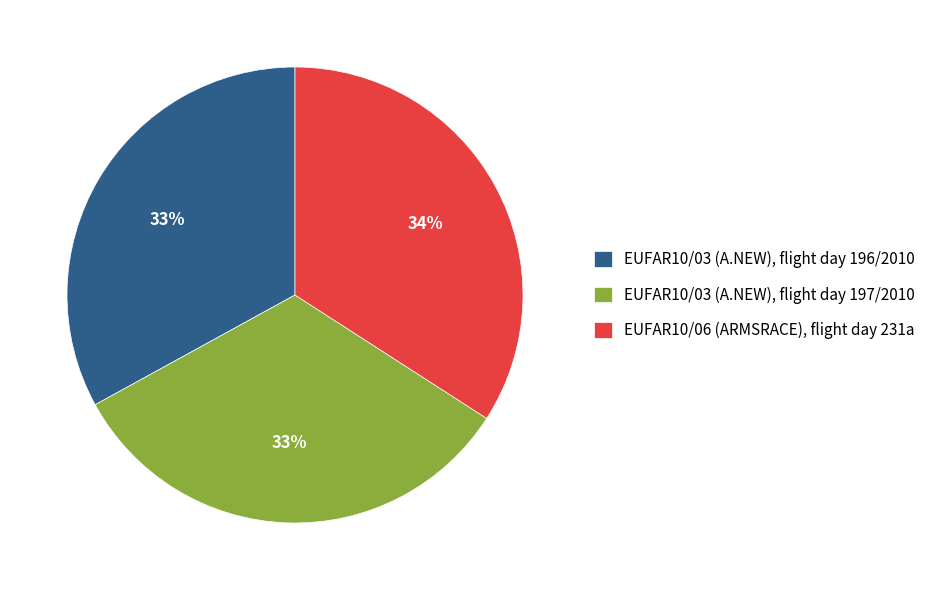

Is there any slice that represents more than half of the pie?

No